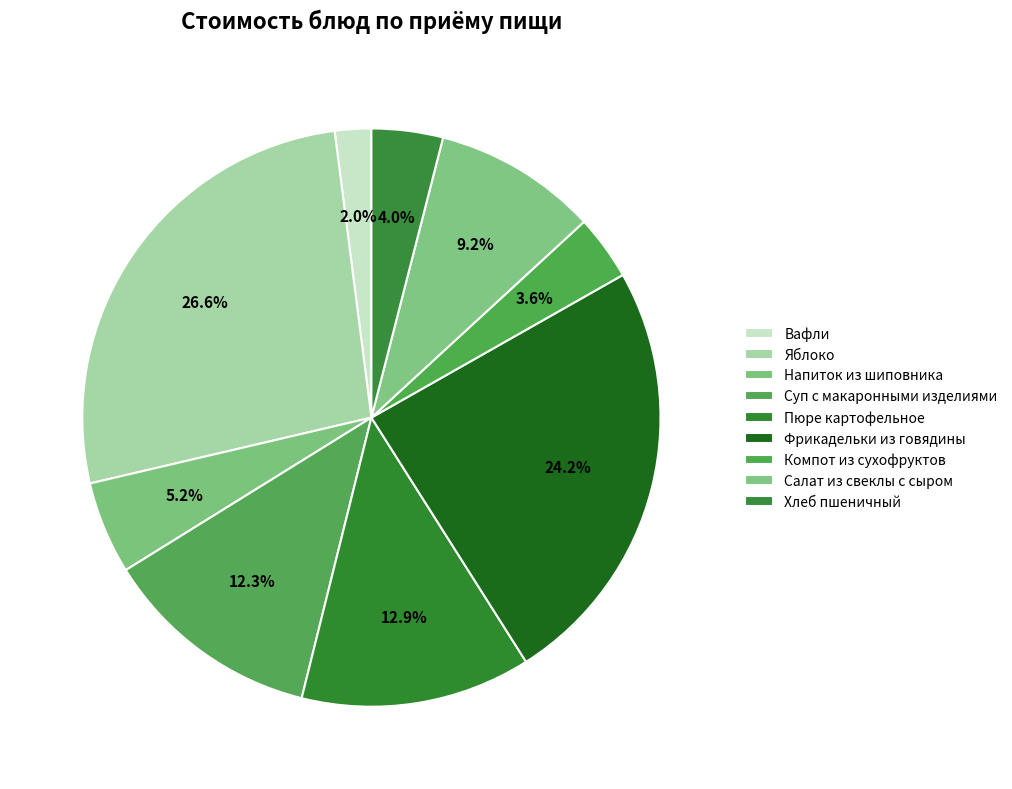

What percentage is the Салат из свеклы с сыром slice, to the nearest percent?

9%